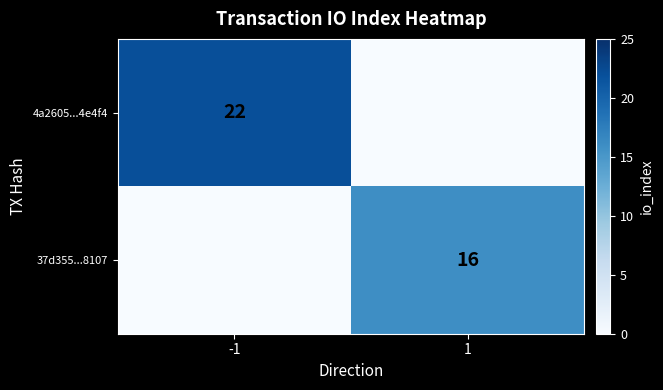

True or false: 37d355...8107 has a value of 16 at 1.

True